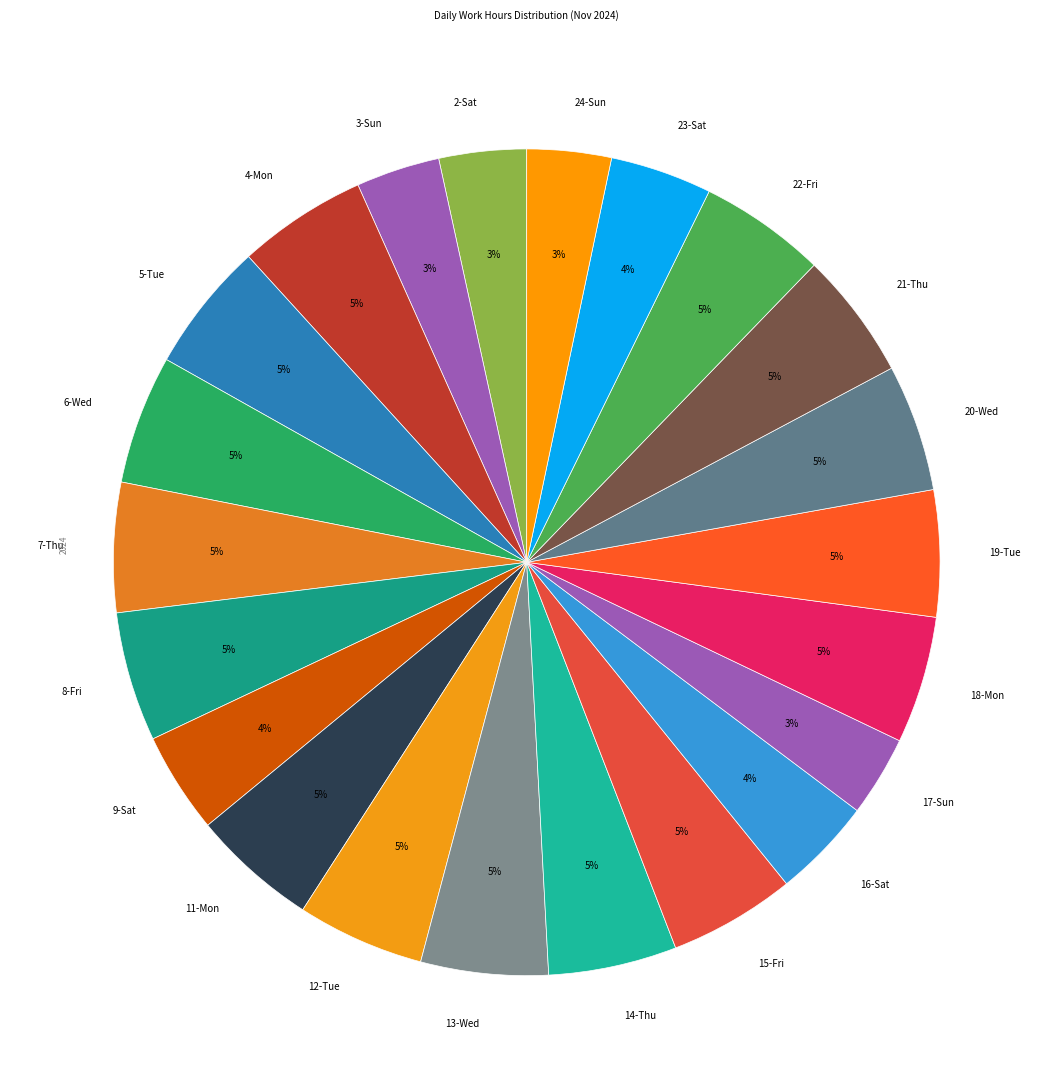

True or false: 14-Thu accounts for 19% of the total.

False